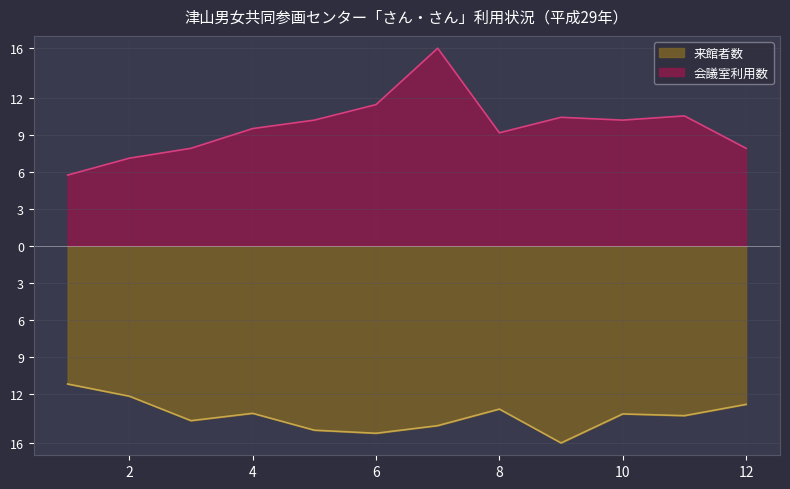

Which category has the highest value in the 来館者数 series?

1